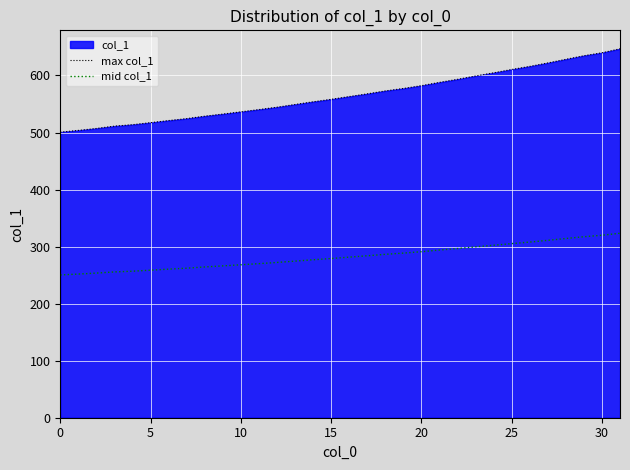

Between 23 and 21, which is larger?

23